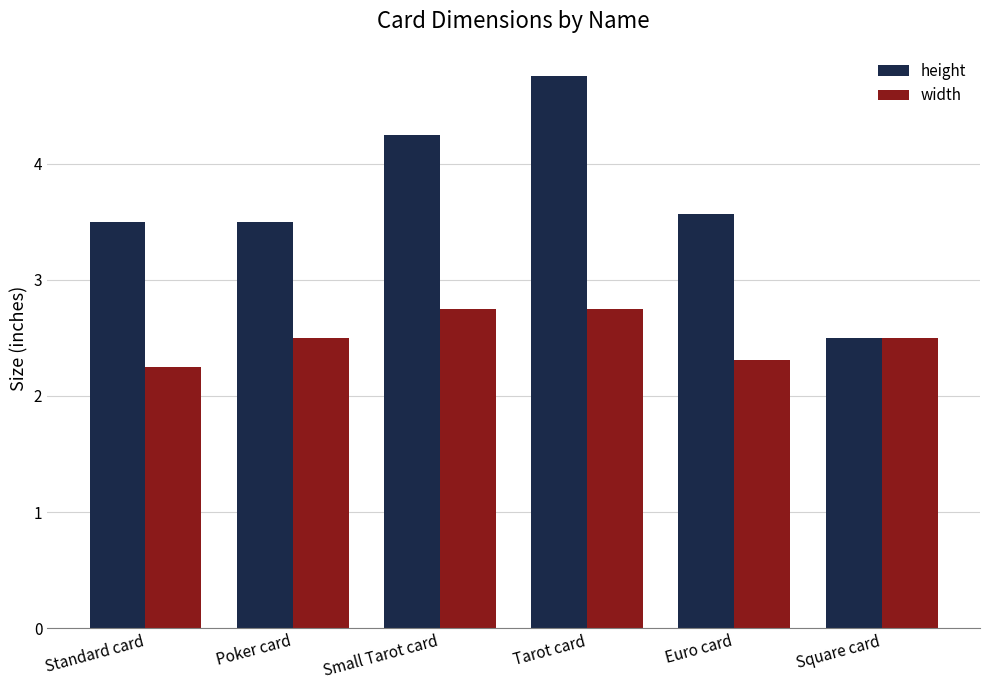

At Poker card, list the series in order from largest to smallest.

height, width